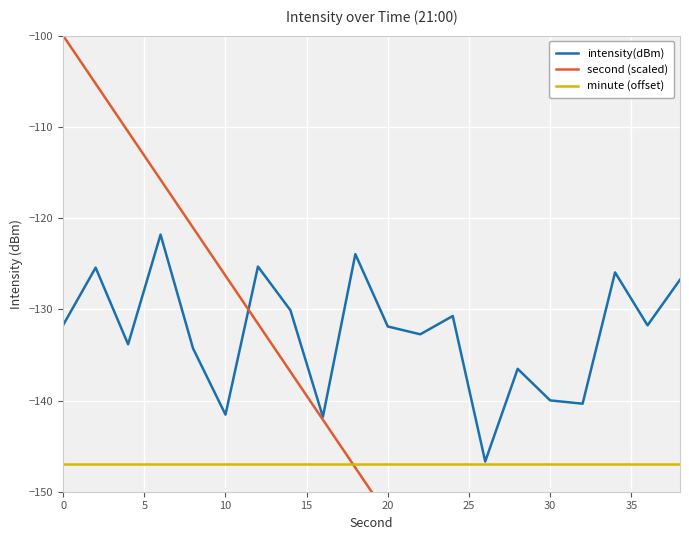

How many times do minute (offset) and second (scaled) cross each other?

1